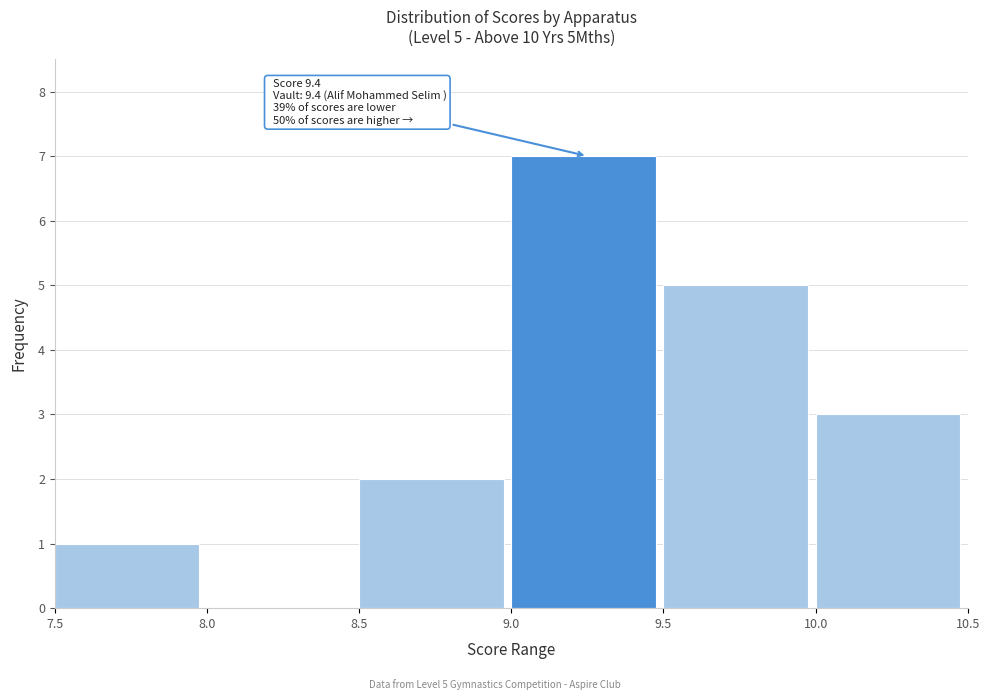

Which range on the x-axis has the tallest bar?

9.0 to 9.5